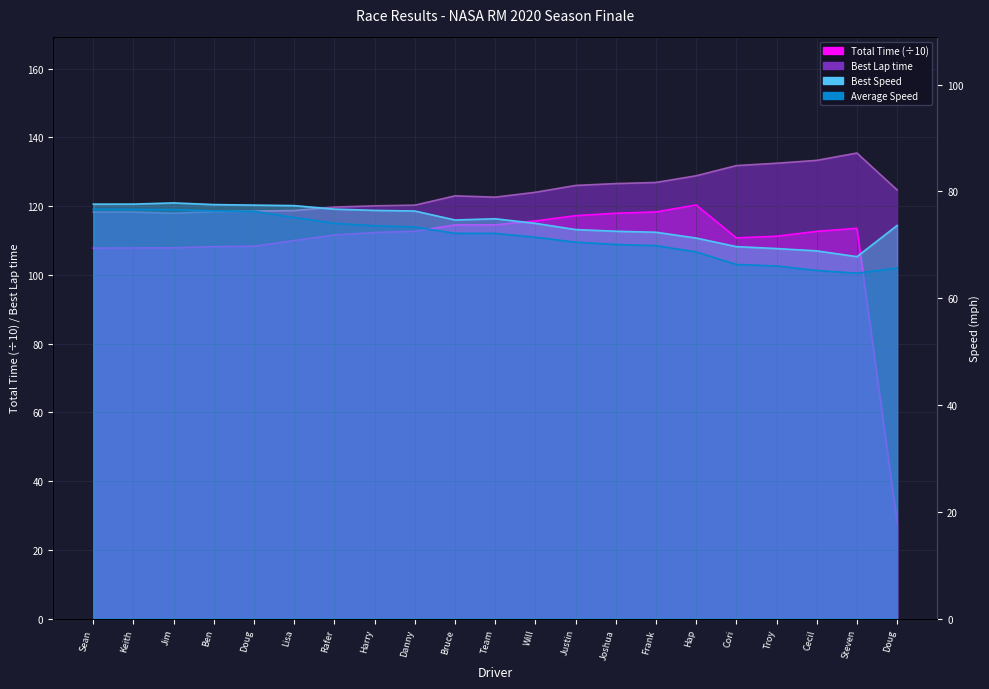

Is the value of Best Speed at Doug greater than the value of Best Lap time at Doug?

No